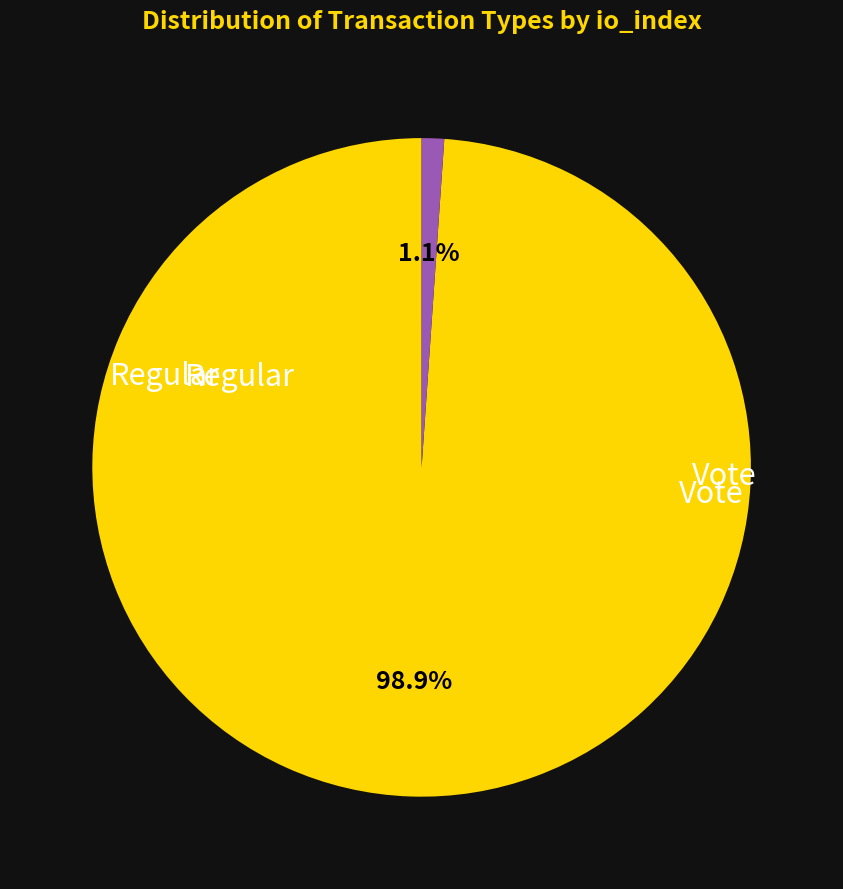

Is there any slice that represents more than half of the pie?

Yes